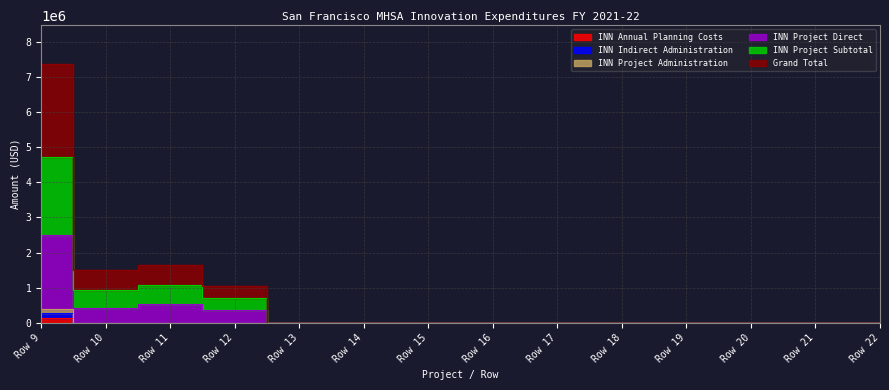

At which category does the chart reach its peak across all series?

Row 9